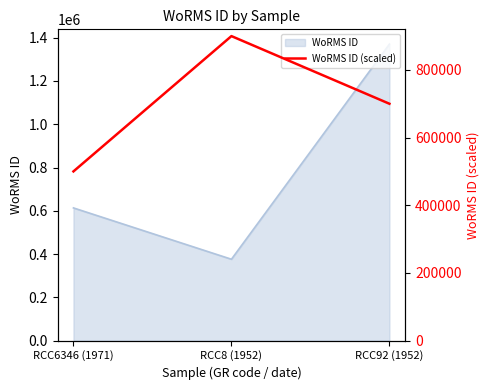

What position from the right is RCC8 (1952)?

2